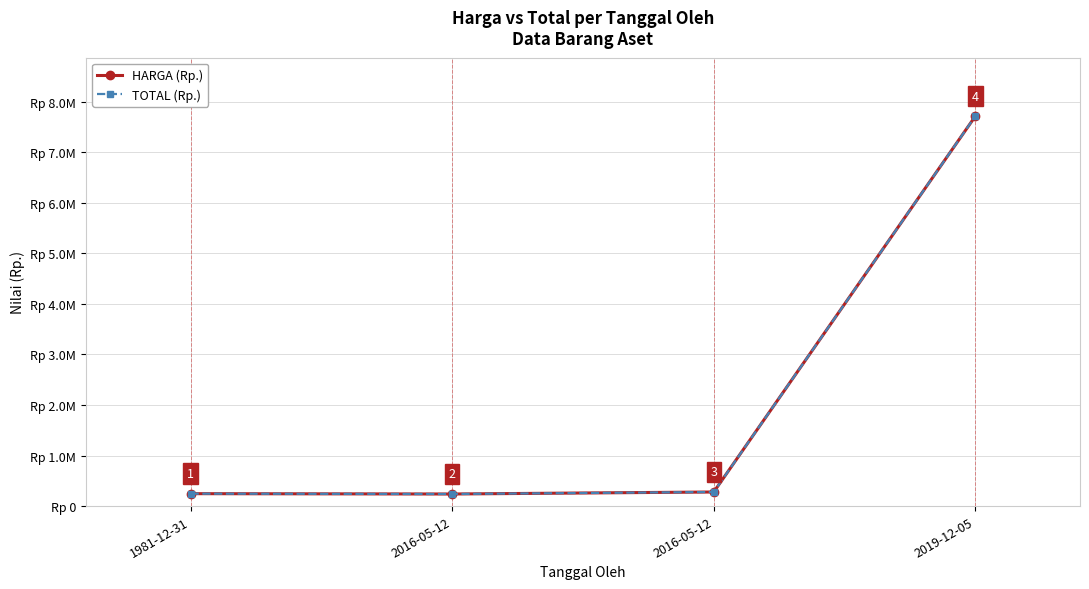

True or false: HARGA (Rp.) has more than 0 interior local peaks.

False